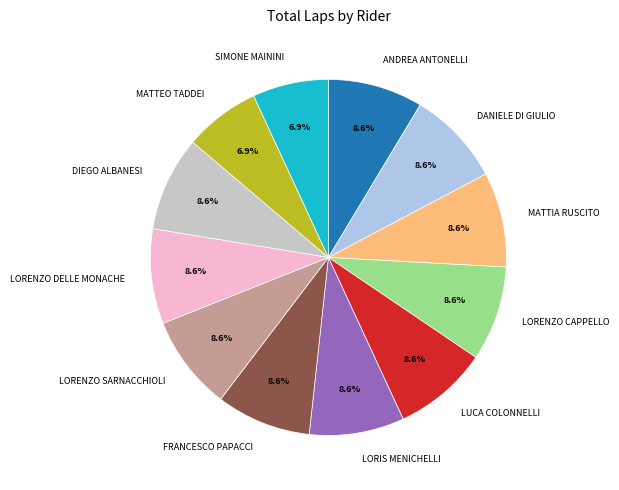

Approximately how many times larger is the value at LORENZO CAPPELLO compared to LORIS MENICHELLI?

1.0